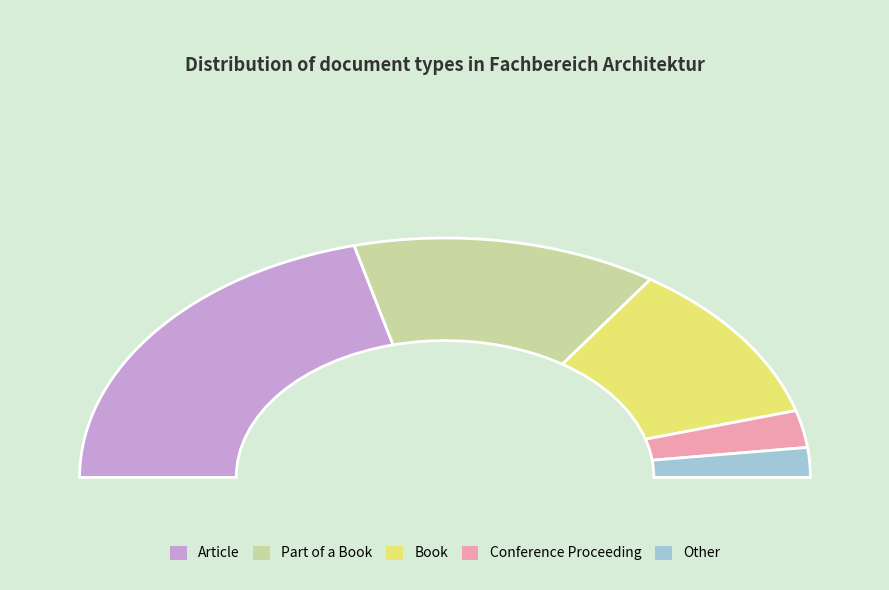

Count the number of slices in the pie.

5